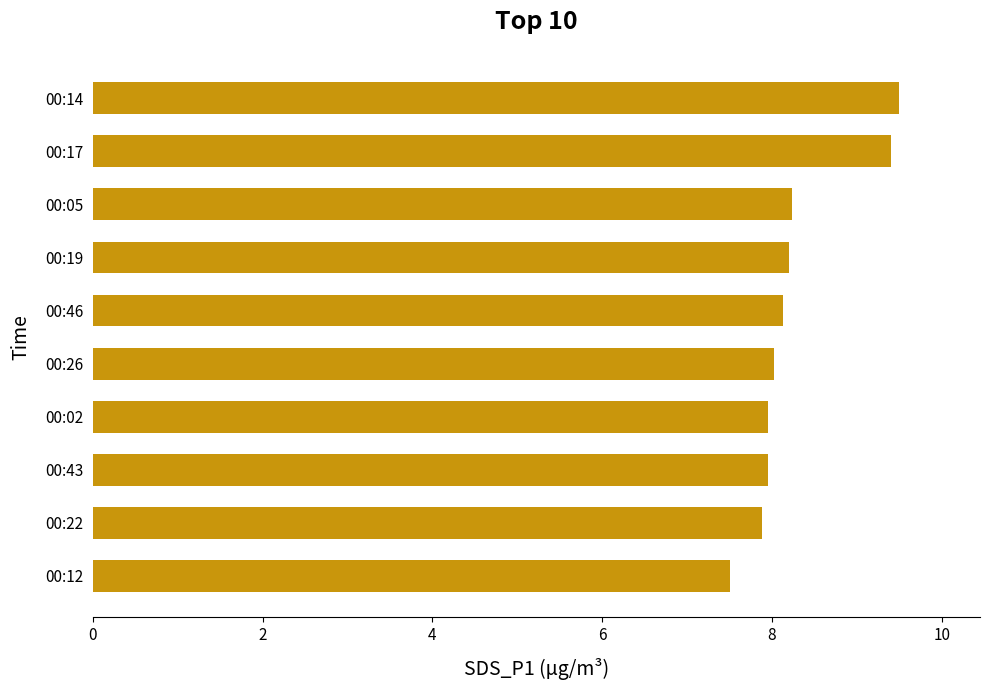

Are the bars horizontal?

Yes